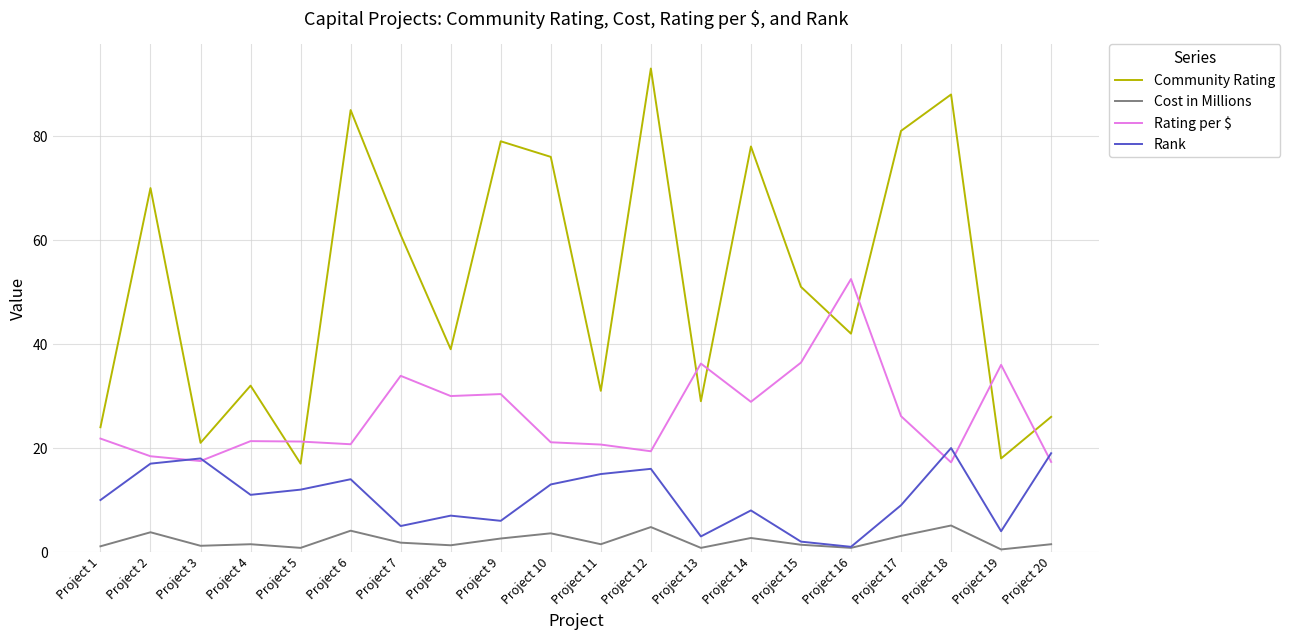

True or false: Rating per $ and Cost in Millions intersect in this chart.

False